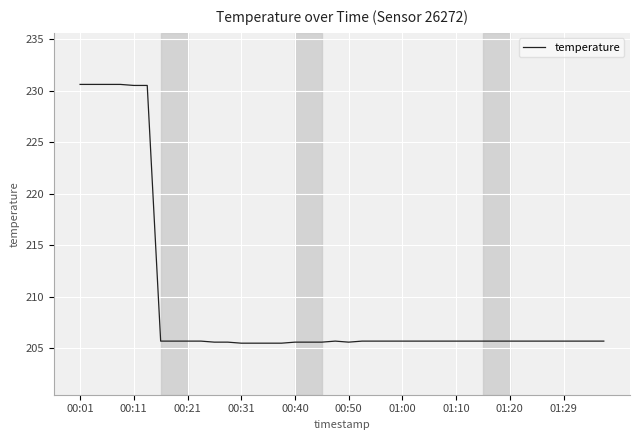

What is the minimum value shown in the chart?

205.5